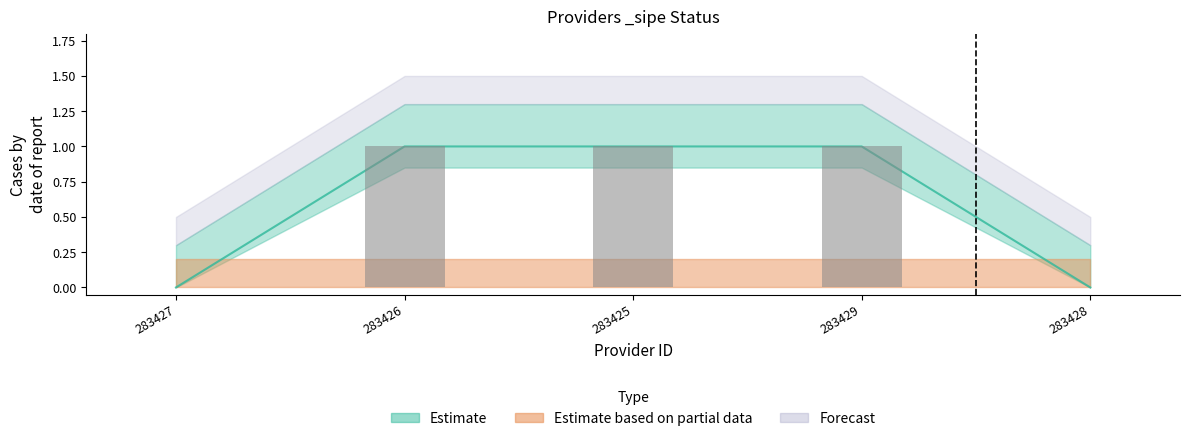

How many values are between 0 and 1?

5